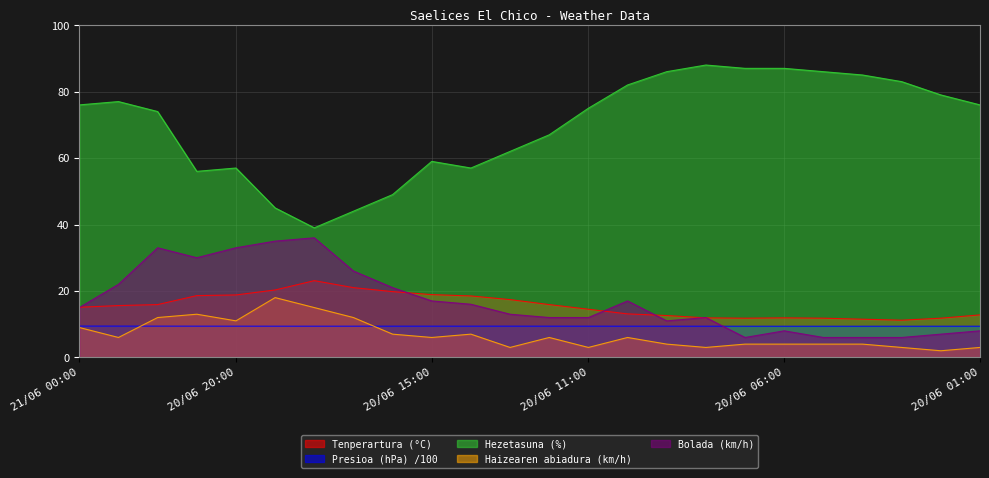

What position from the left is 20/06 03:00?

22